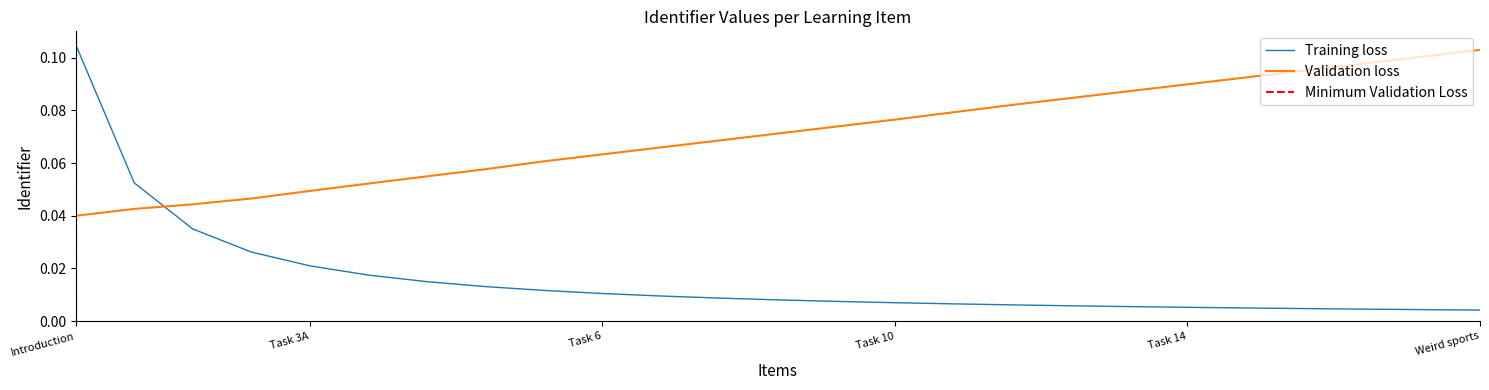

The value at Task 14 is 0.0. True or false?

False